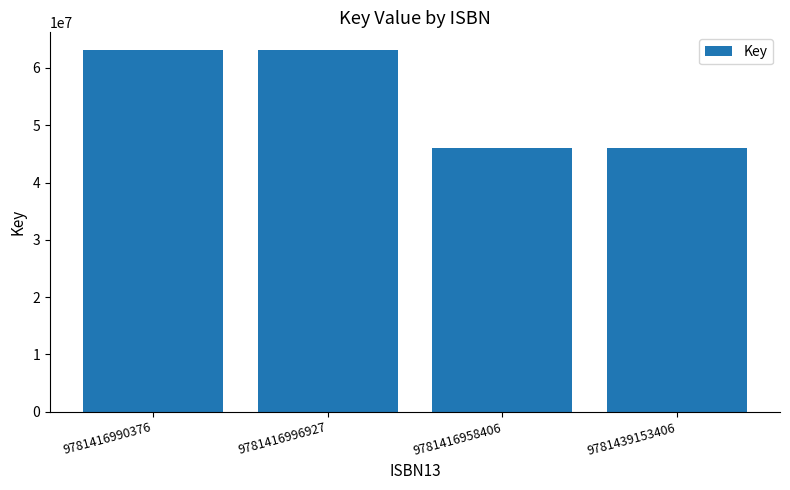

Between 9781416958406 and 9781416990376, which is larger?

9781416990376